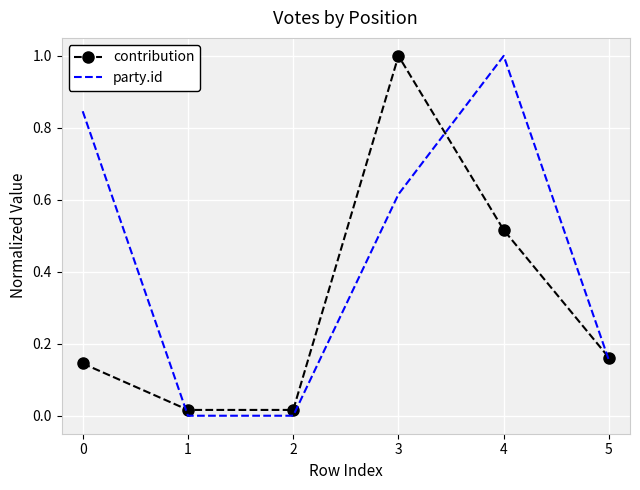

True or false: party.id and contribution cross at least once.

True